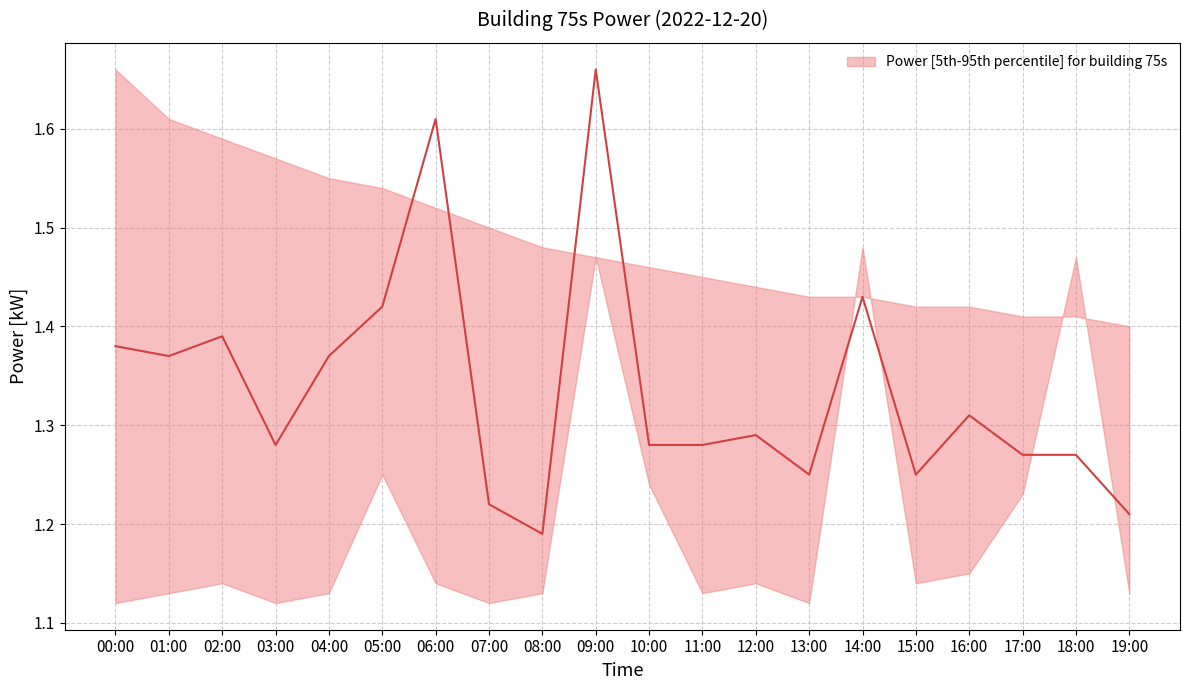

Which series has the largest total across all categories?

power_upper